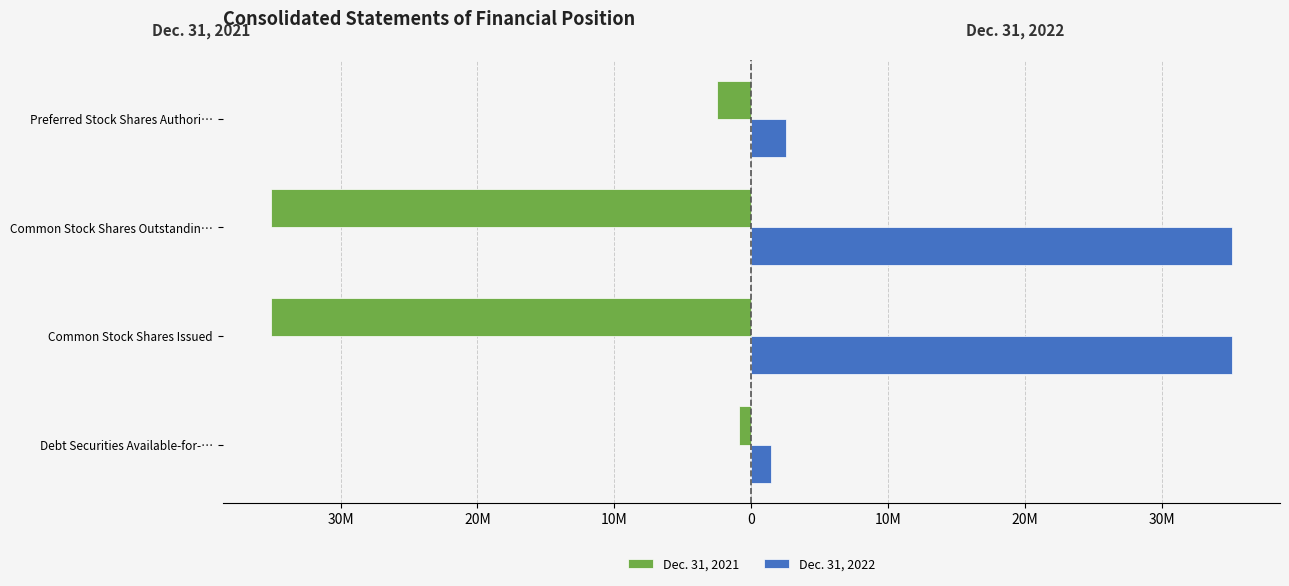

What are all the series names shown in the legend?

Dec. 31, 2021, Dec. 31, 2022